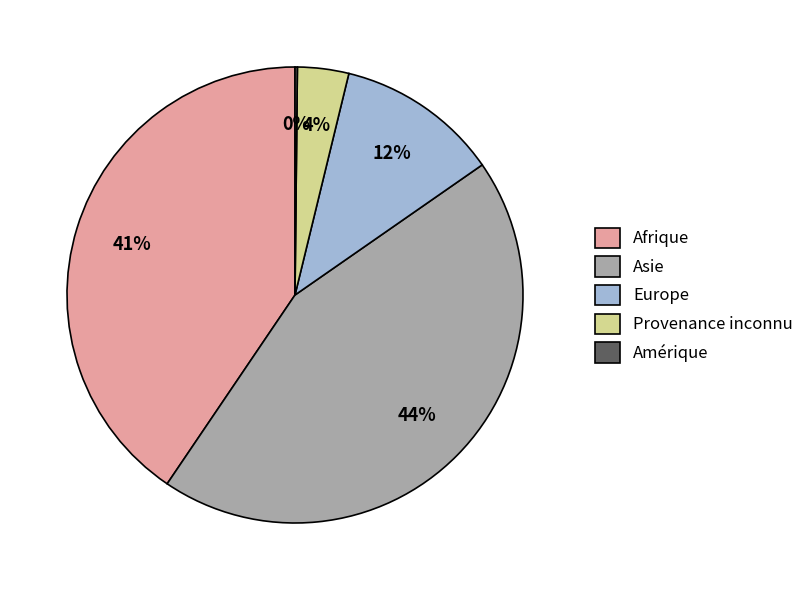

Does Provenance inconnu account for over 50% of the chart?

No